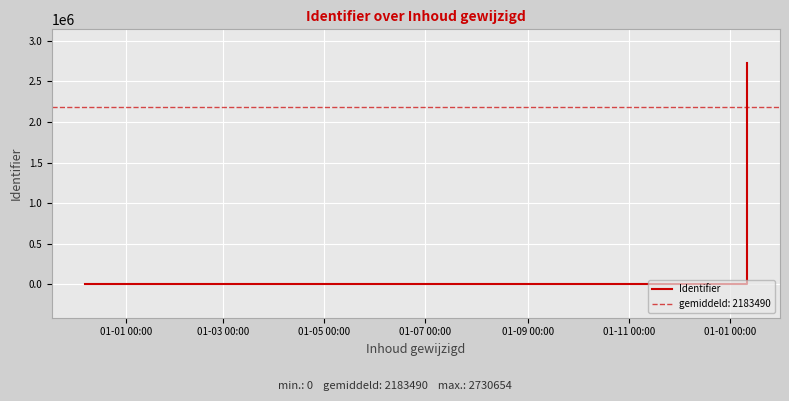

True or false: the data has more than 2 interior local peaks.

False